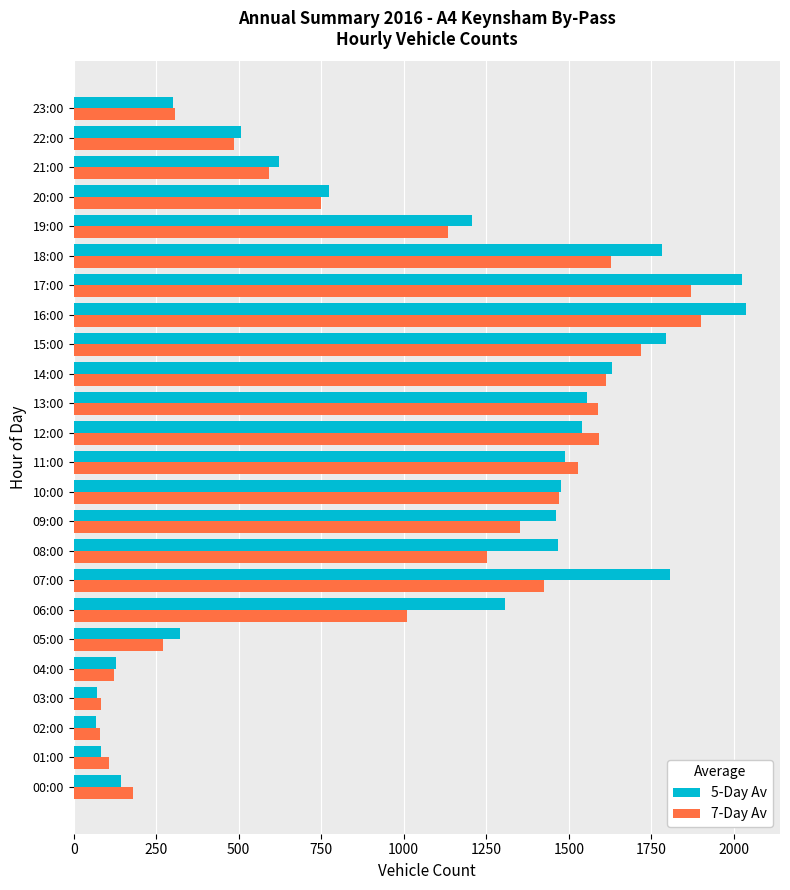

What is the lowest value of the 7-Day Av series?

81